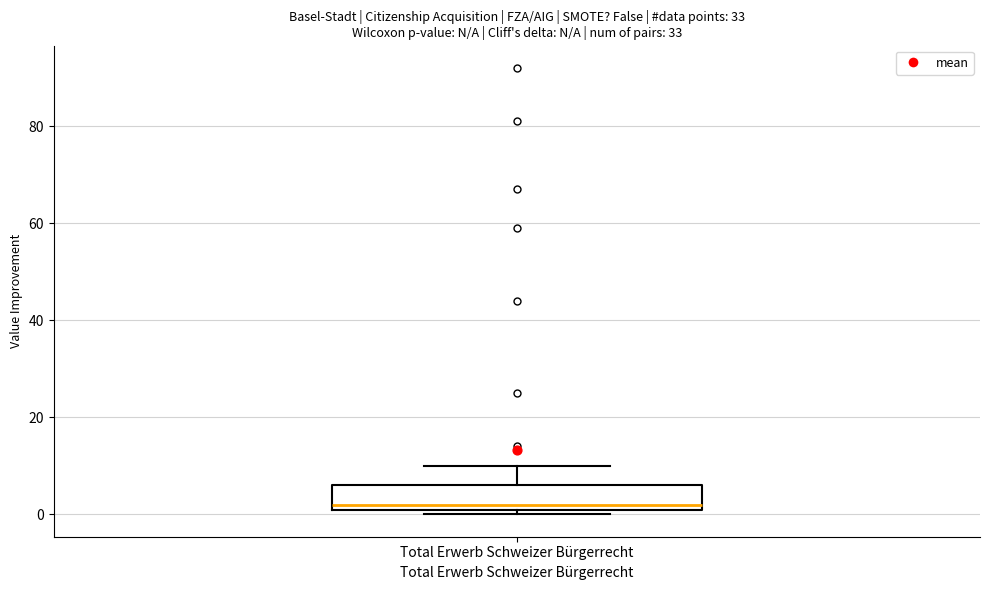

Where does the upper whisker of the box for Total Erwerb Schweizer Bürgerrecht end on the y-axis? The values are not printed on the chart, so give them approximately, as read against the axis.

10